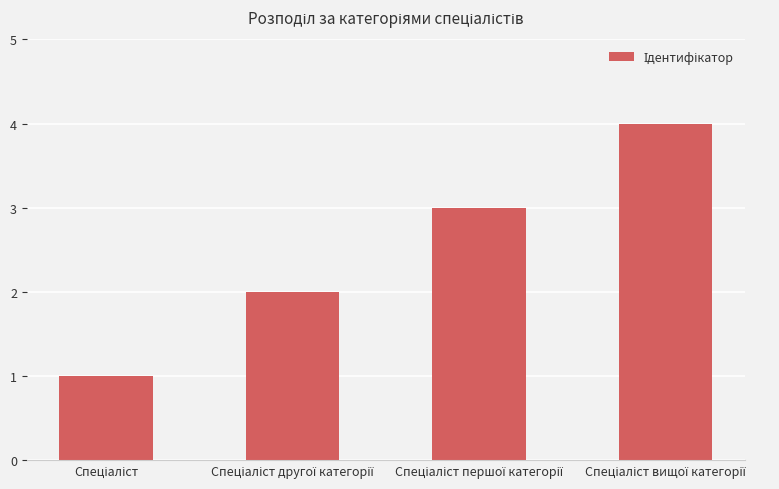

What is the maximum value shown in the chart?

4